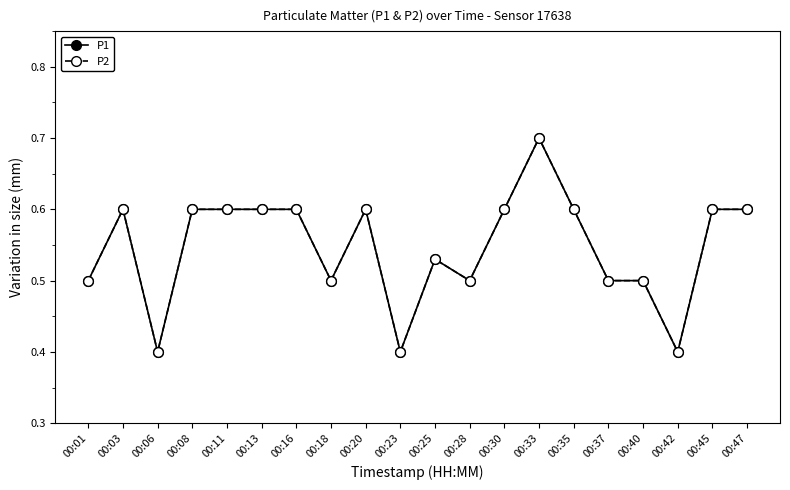

Reading left to right, transcribe all the data shown in this chart.

P1: 00:01=0.5	00:03=0.6	00:06=0.4	00:08=0.6	00:11=0.6	00:13=0.6	00:16=0.6	00:18=0.5	00:20=0.6	00:23=0.4	00:25=0.5	00:28=0.5	00:30=0.6	00:33=0.7	00:35=0.6	00:37=0.5	00:40=0.5	00:42=0.4	00:45=0.6	00:47=0.6
P2: 00:01=0.5	00:03=0.6	00:06=0.4	00:08=0.6	00:11=0.6	00:13=0.6	00:16=0.6	00:18=0.5	00:20=0.6	00:23=0.4	00:25=0.5	00:28=0.5	00:30=0.6	00:33=0.7	00:35=0.6	00:37=0.5	00:40=0.5	00:42=0.4	00:45=0.6	00:47=0.6